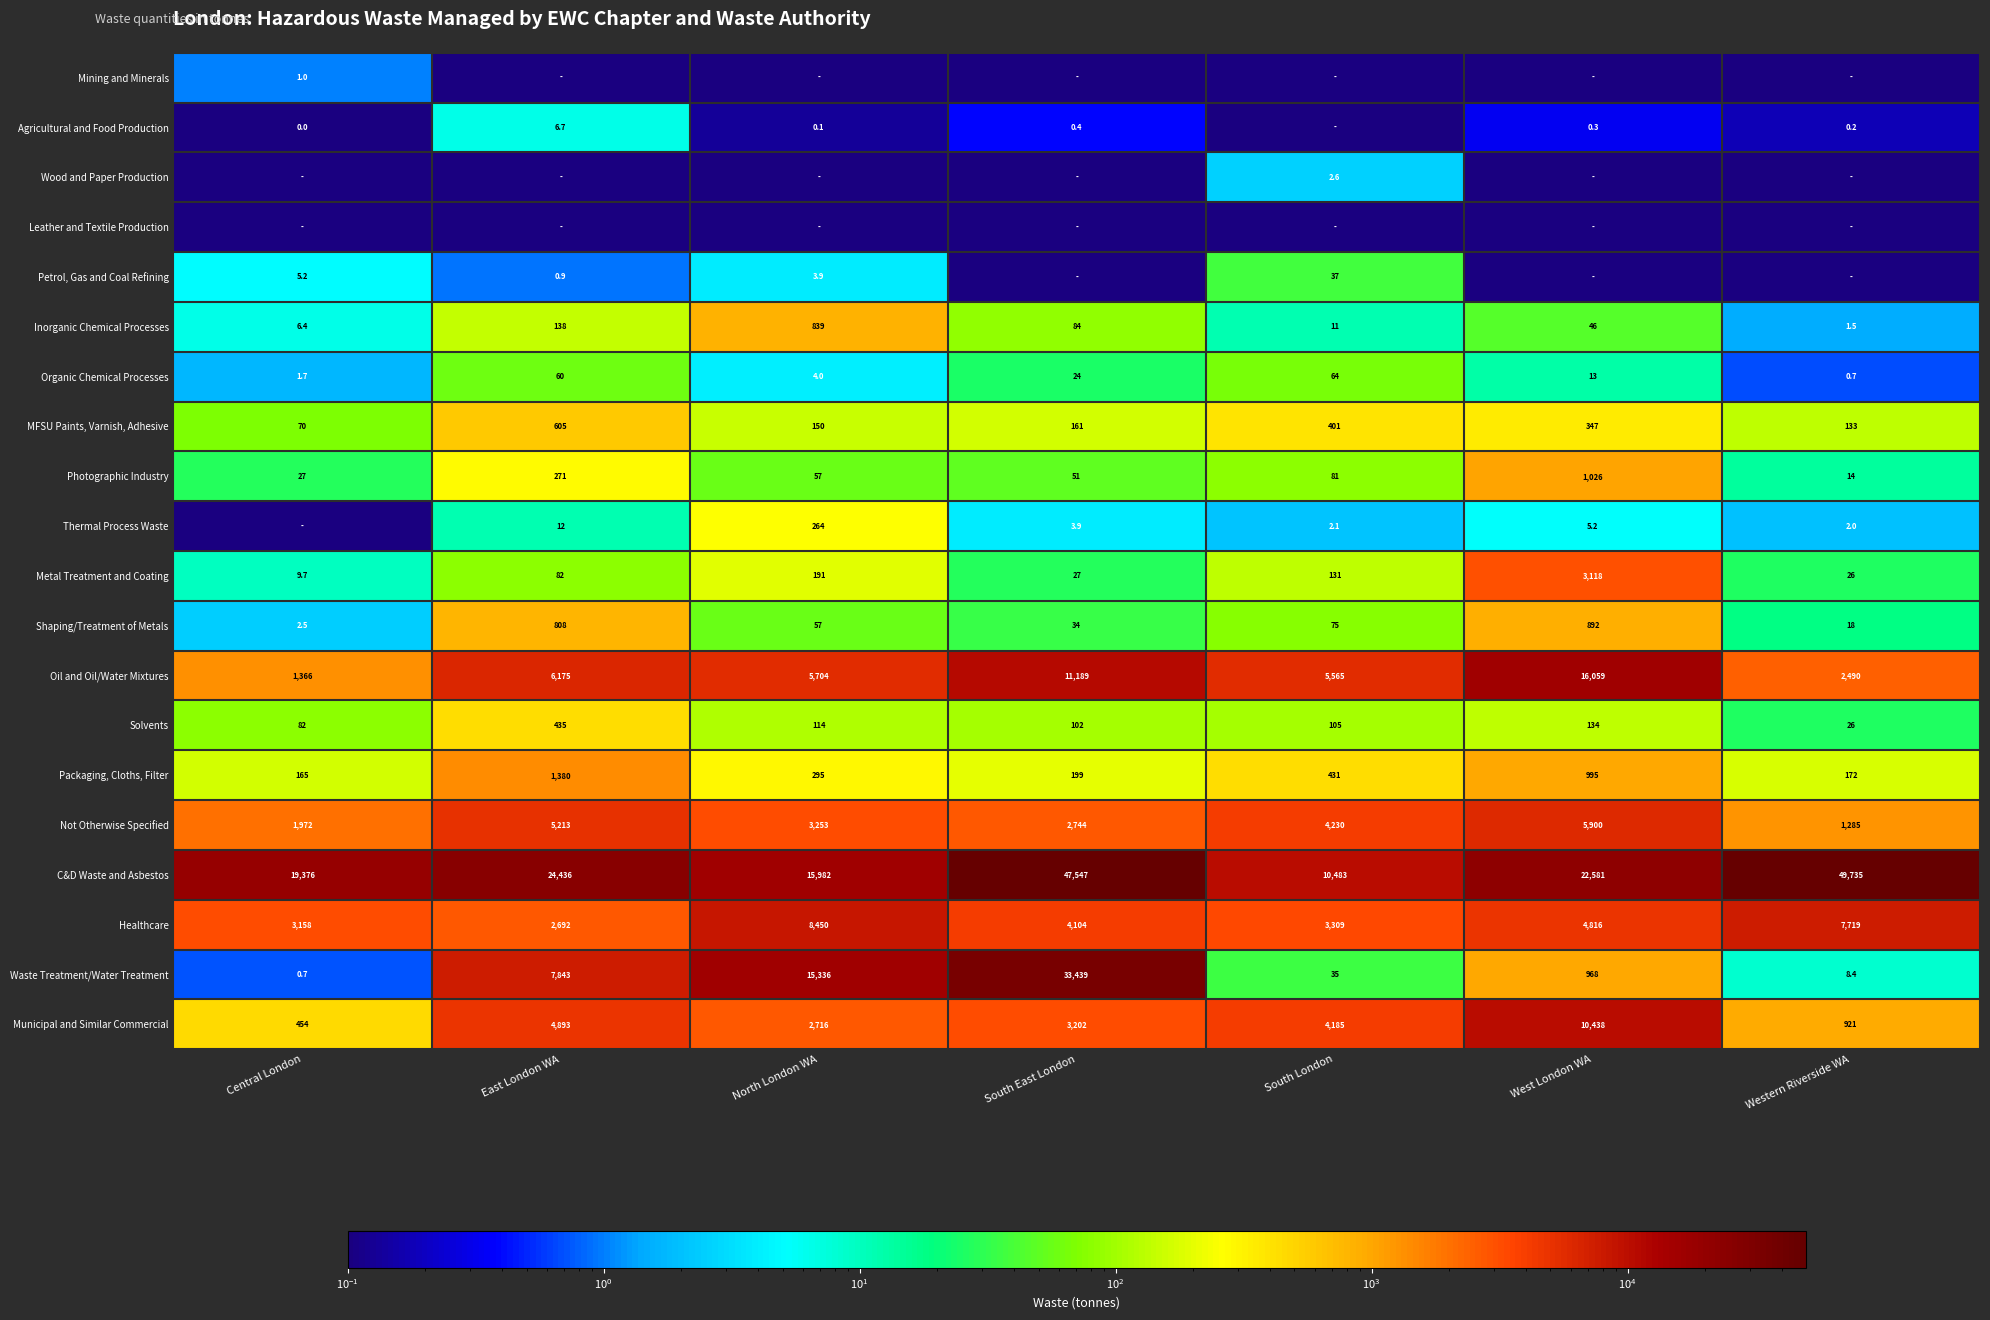

Is the value of MFSU Paints, Varnish, Adhesive at West London WA greater than the value of Inorganic Chemical Processes at North London WA?

No